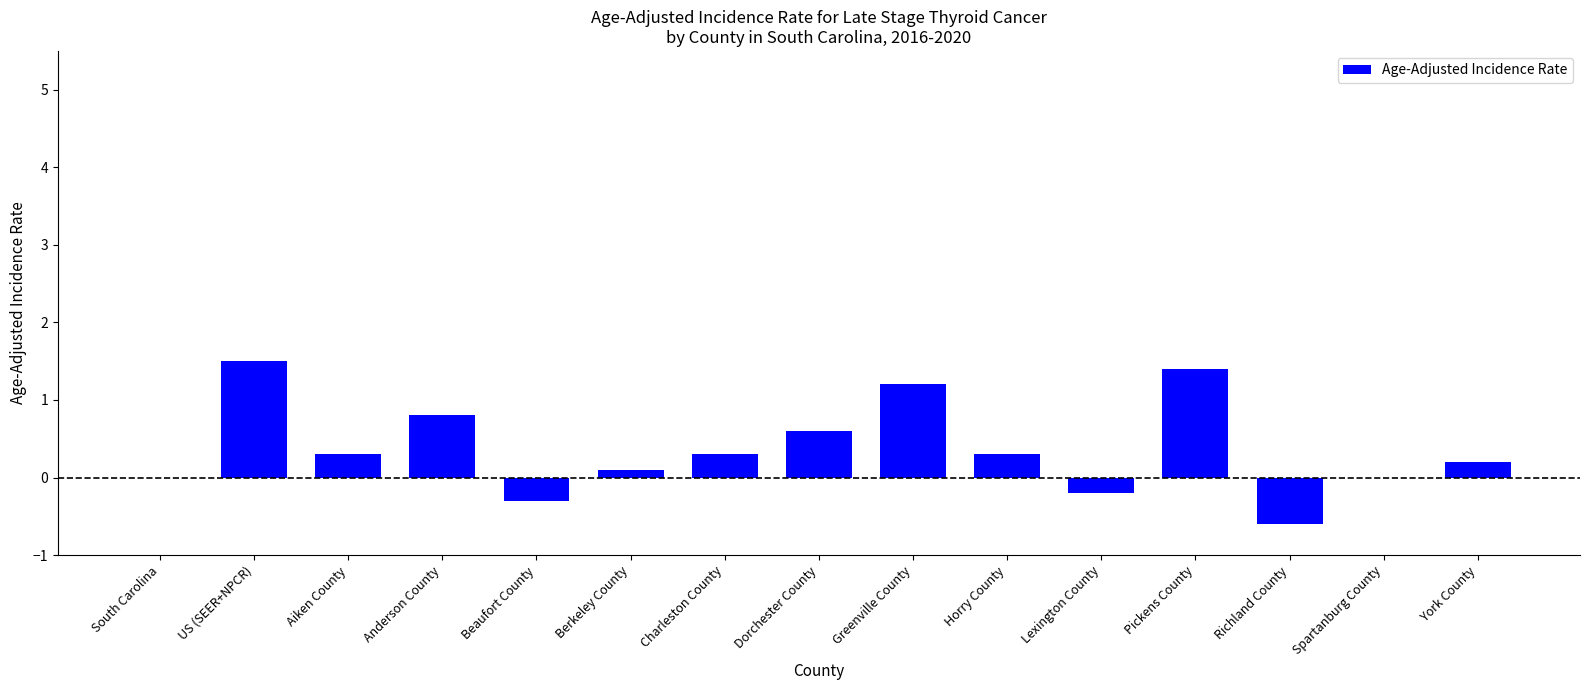

What is the change in value from Berkeley County to York County?

+0.1